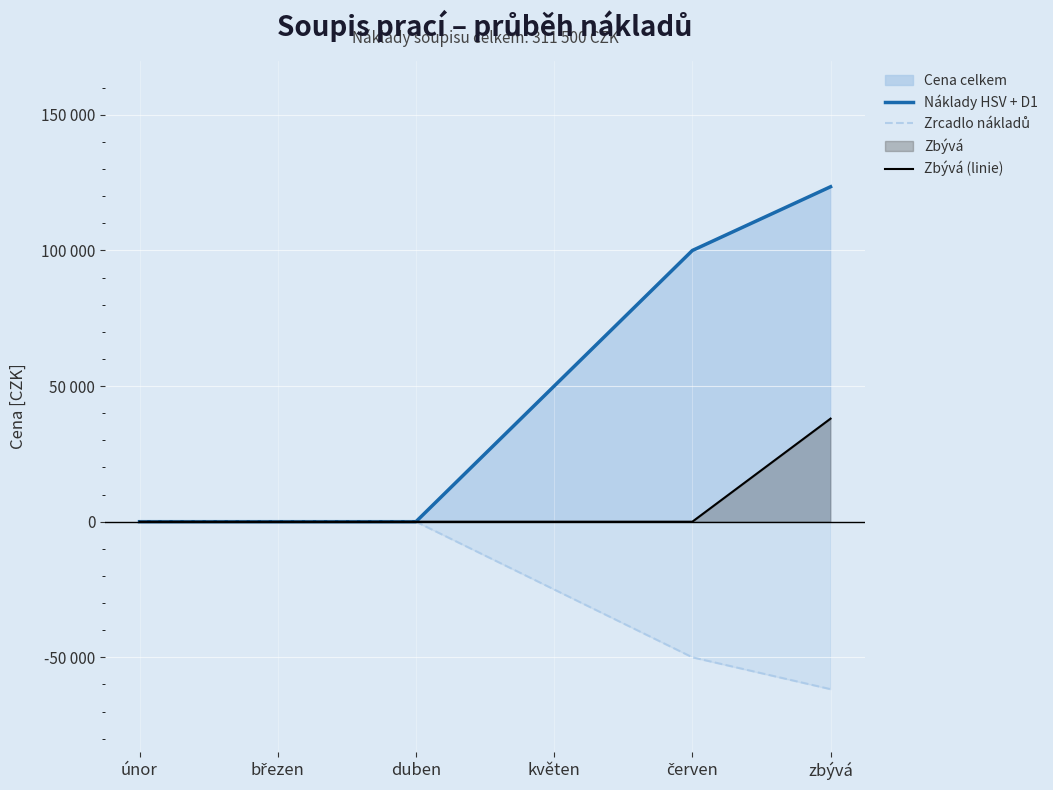

Rank the categories by Zbývá (linie) value from lowest to highest.

únor, březen, duben, květen, červen, zbývá